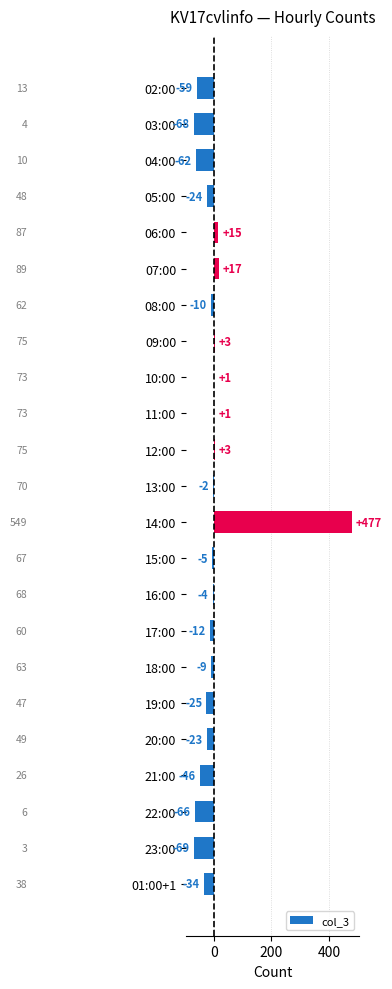

Which has a higher value, 16:00 or 05:00?

16:00